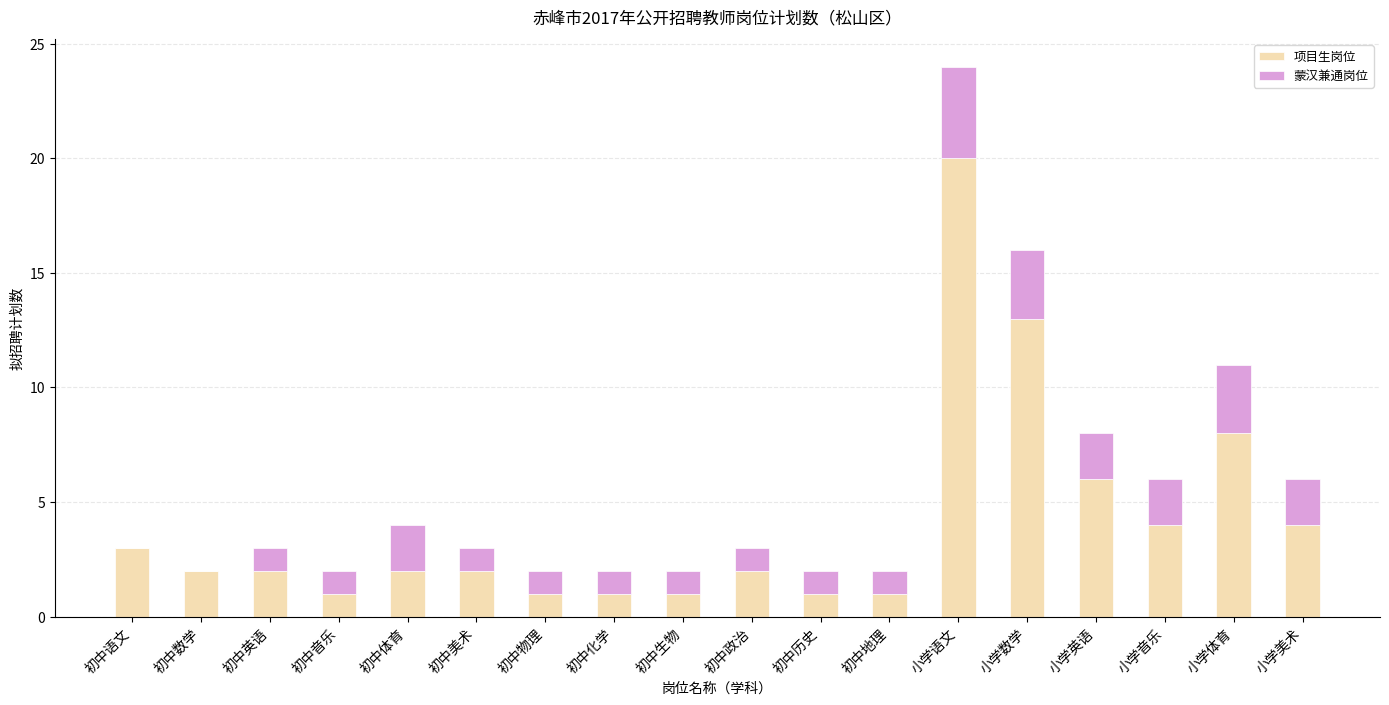

Which category has the highest value in the 项目生岗位 series?

小学语文